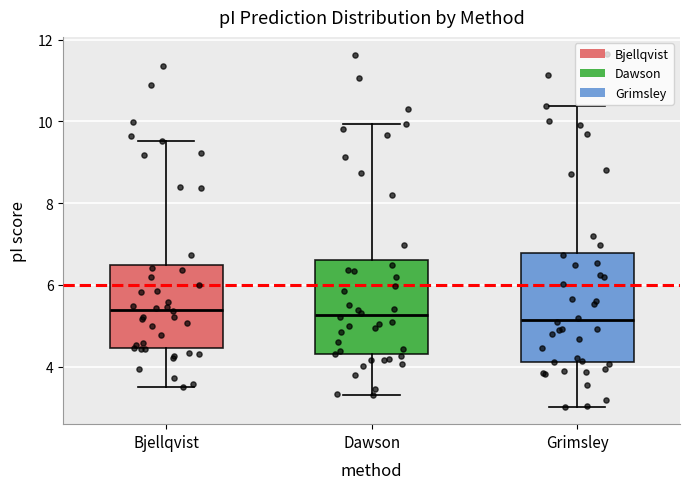

Reading left to right, transcribe this box plot: for each box, give where its median line is, the range the box spans, and where its two whiskers end, as read against the y-axis. The values are not printed on the chart, so give them approximately, as read against the axis.

Bjellqvist: median 5.4, box 4.4 to 6.4, whiskers 3.4 to 9.6
Dawson: median 5.2, box 4.2 to 6.6, whiskers 3.4 to 10.0
Grimsley: median 5.2, box 4.2 to 6.8, whiskers 3.0 to 10.4